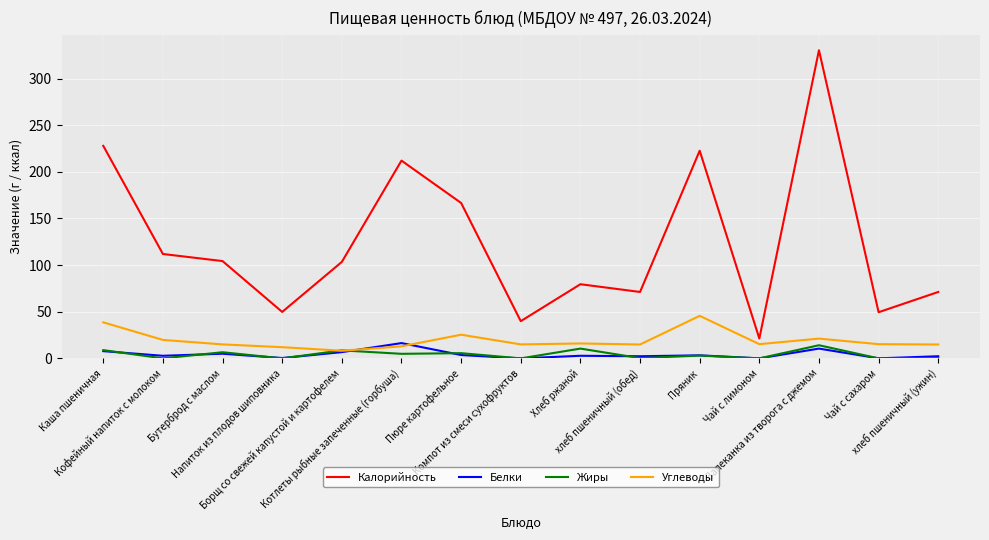

Which series has the largest total across all categories?

Калорийность